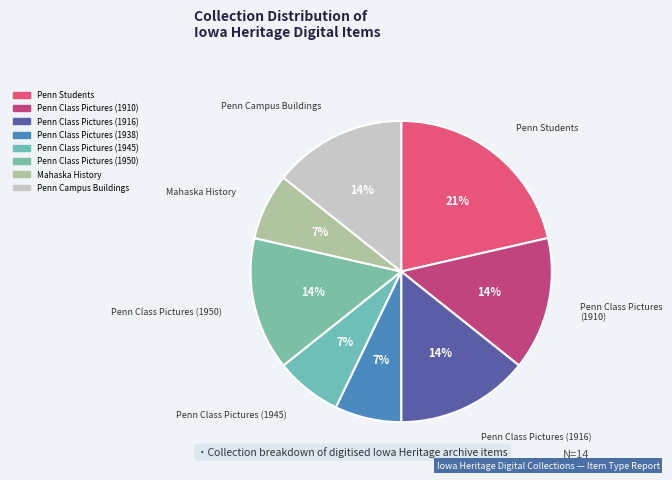

Which category has the smallest portion of the pie?

Penn Class Pictures (1938)